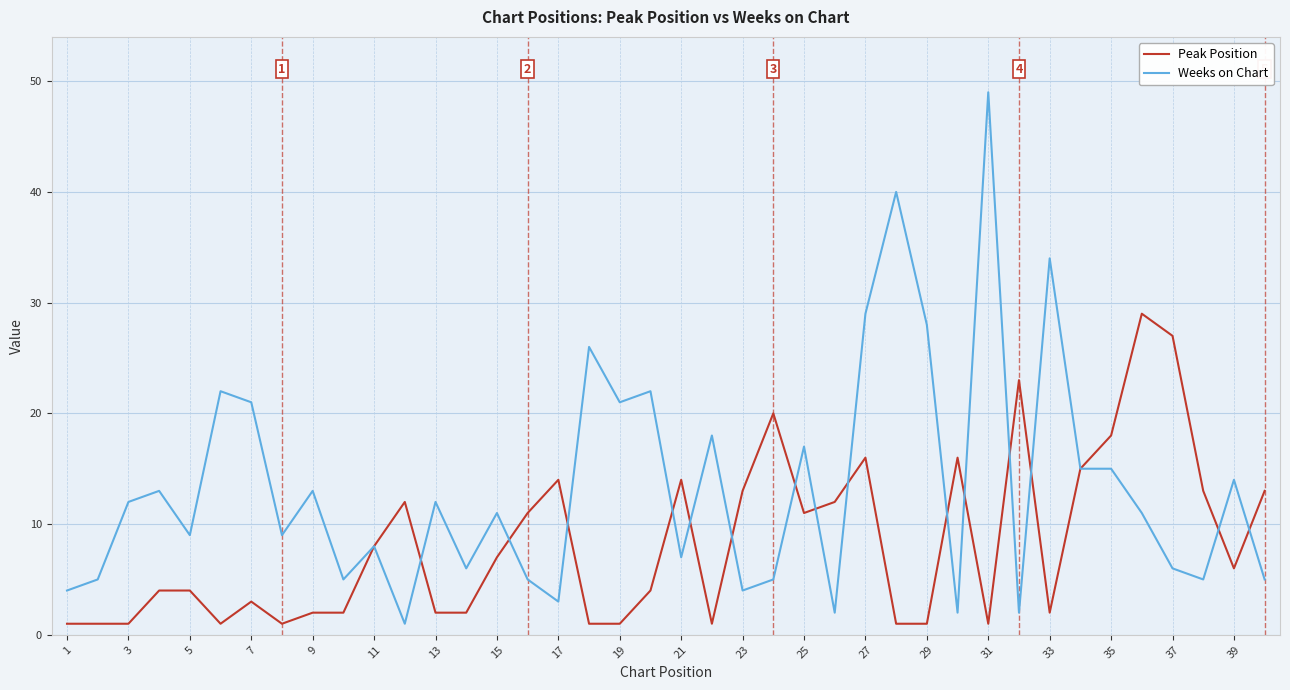

Which series has the widest spread of values?

Weeks on Chart